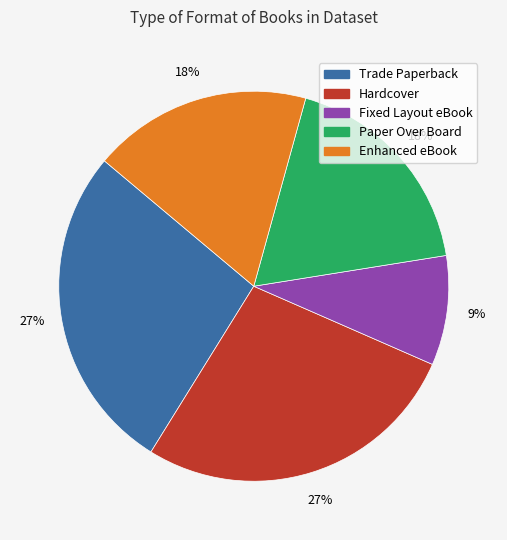

True or false: Fixed Layout eBook accounts for 1% of the total.

False